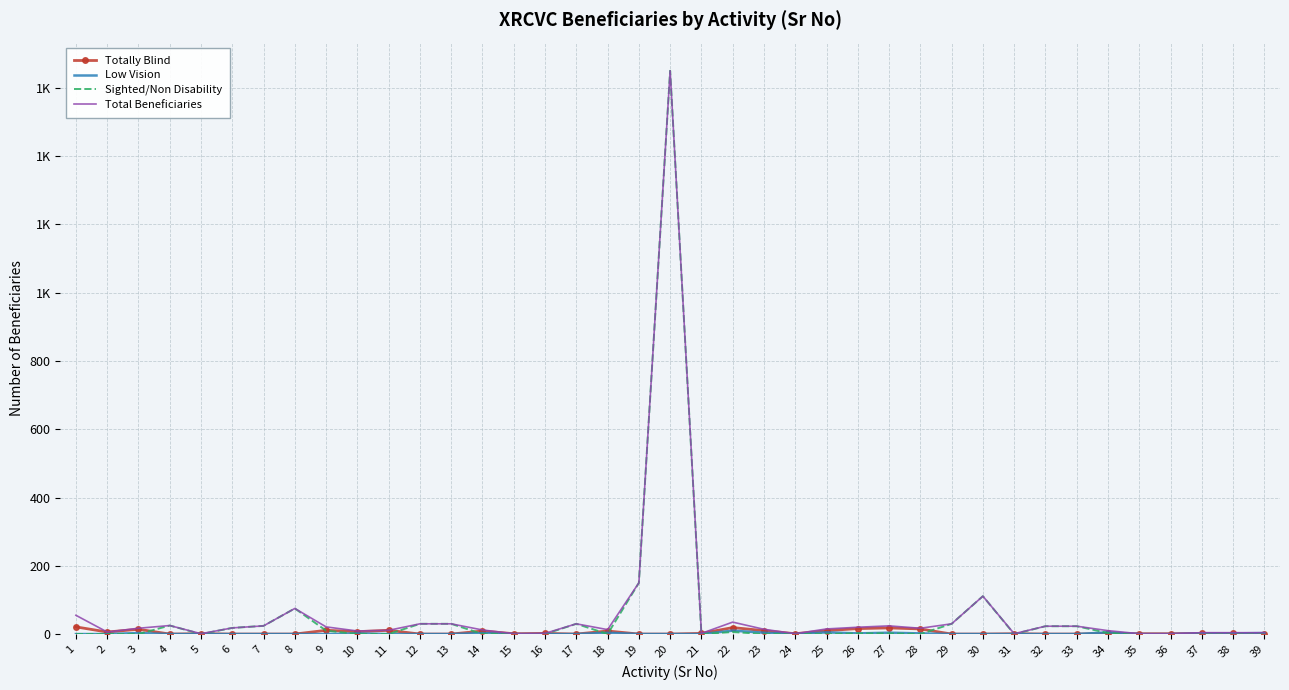

How many lines are shown in the chart?

4